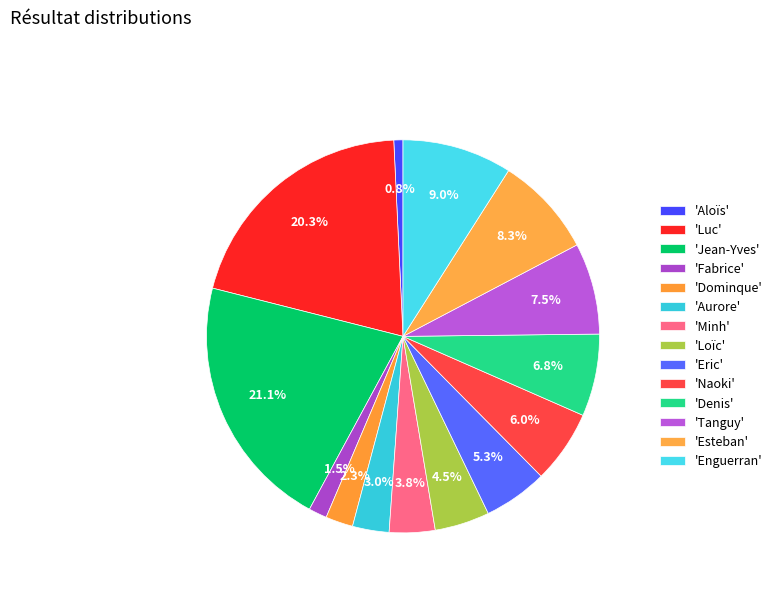

Count the number of slices in the pie.

14